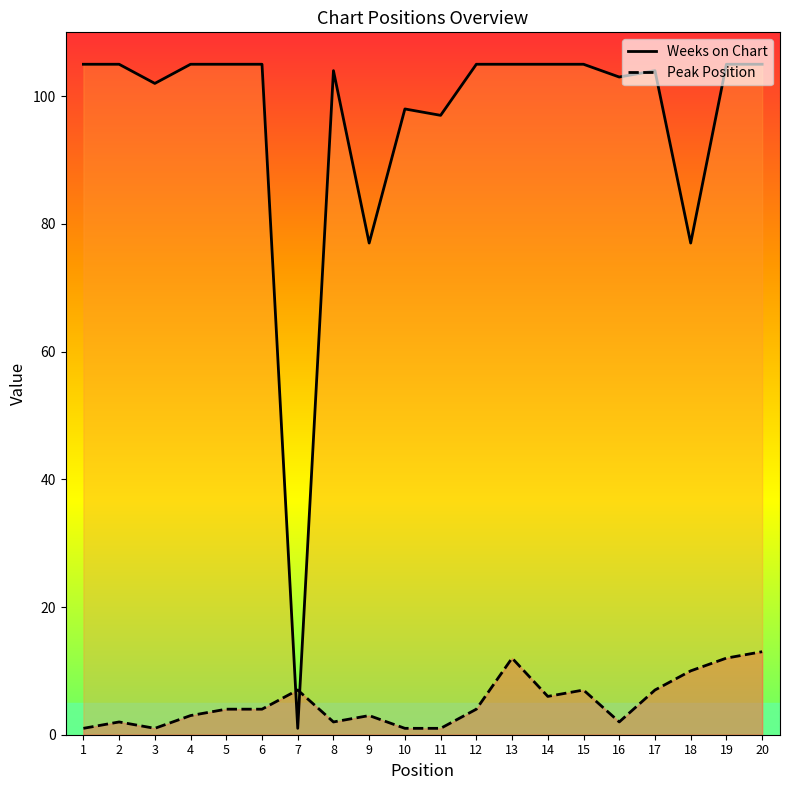

Reading left to right, extract all data points from this chart.

Weeks on Chart: 1=105	2=105	3=102	4=105	5=105	6=105	7=1	8=104	9=77	10=98	11=97	12=105	13=105	14=105	15=105	16=103	17=104	18=77	19=105	20=105
Peak Position: 1=1	2=2	3=1	4=3	5=4	6=4	7=7	8=2	9=3	10=1	11=1	12=4	13=12	14=6	15=7	16=2	17=7	18=10	19=12	20=13